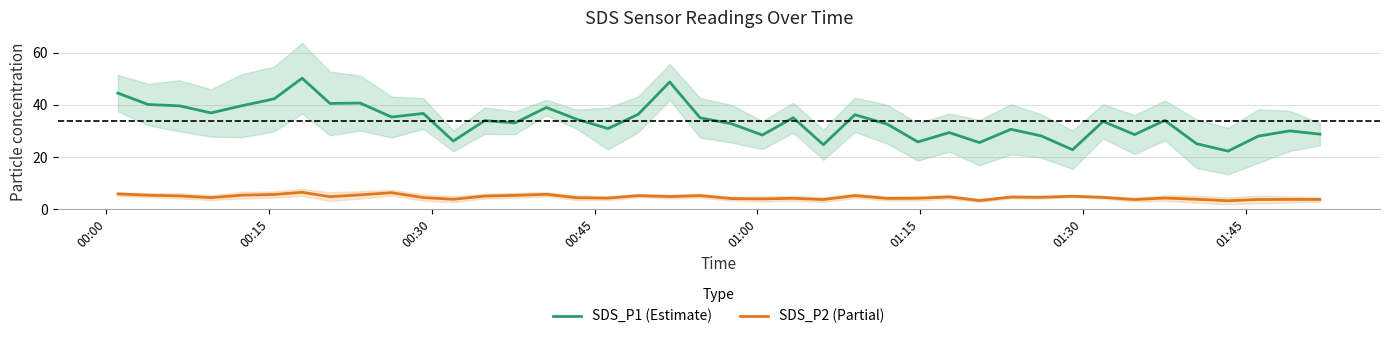

True or false: SDS_P2 (Partial) and SDS_P1 (Estimate) cross at least once.

False